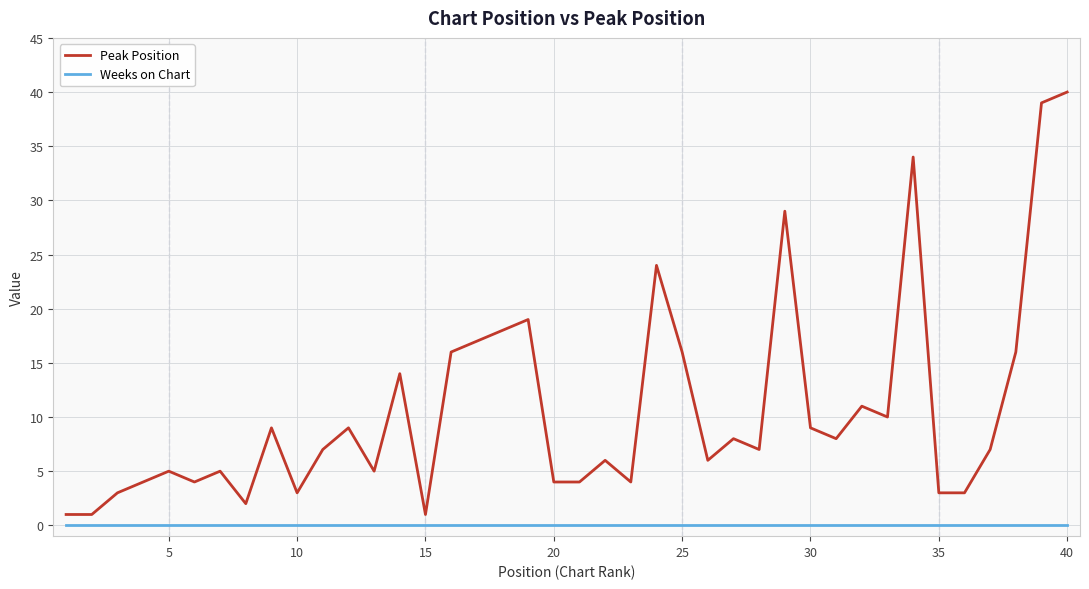

Which series has the widest spread of values?

Peak Position